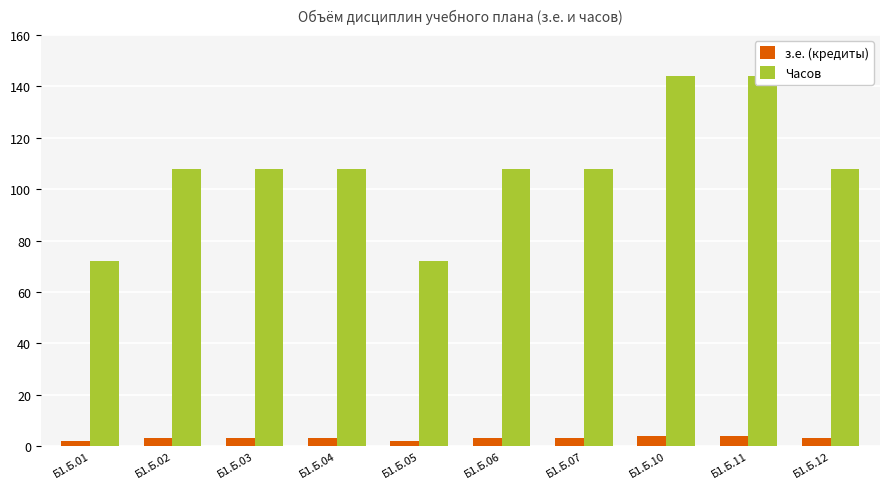

How many data points in Часов are less than 108?

2